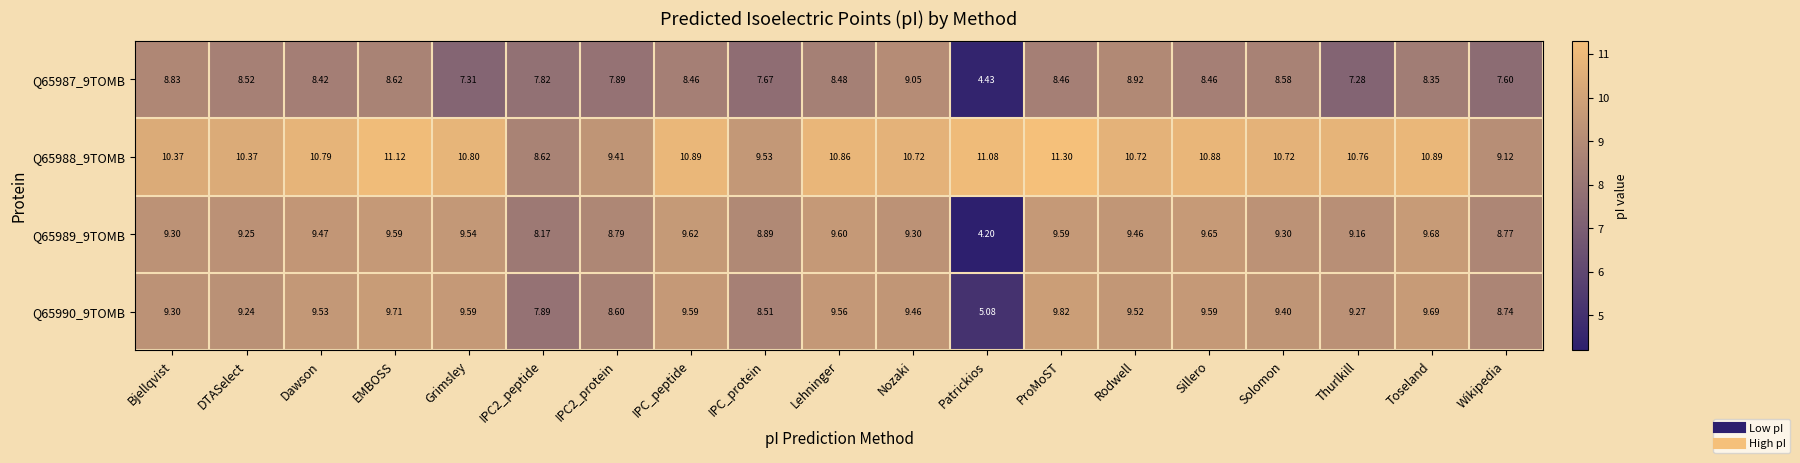

How many values in the Q65987_9TOMB series are below 8?

7